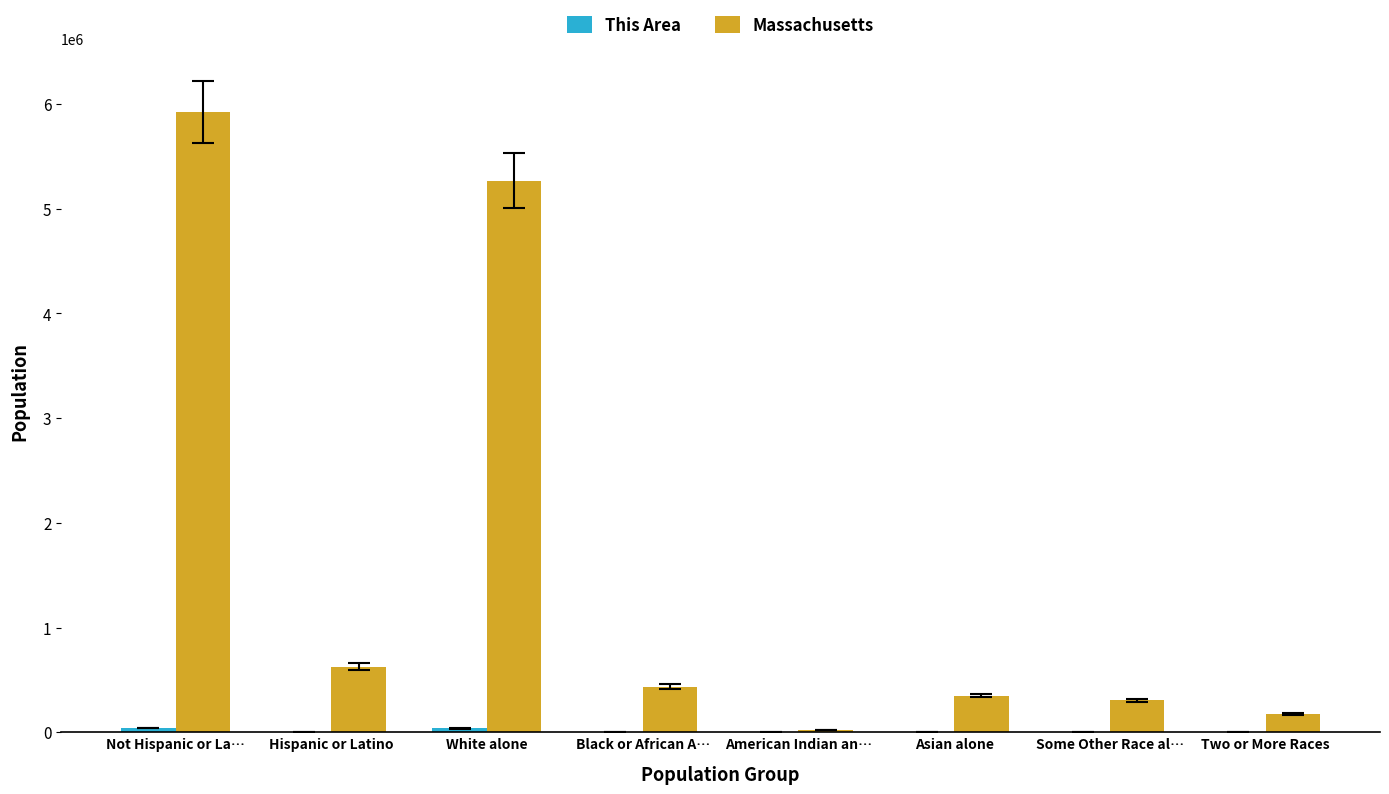

Which series has the largest total across all categories?

Massachusetts